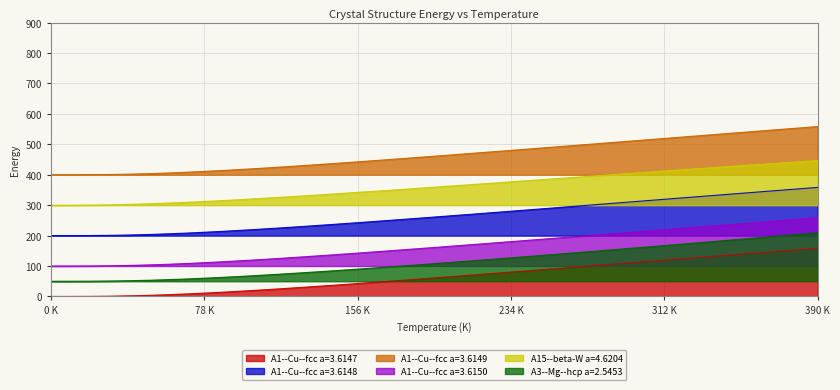

What is the value of the A3--Mg--hcp a=2.5453 point at the 25th from the left?

130.0